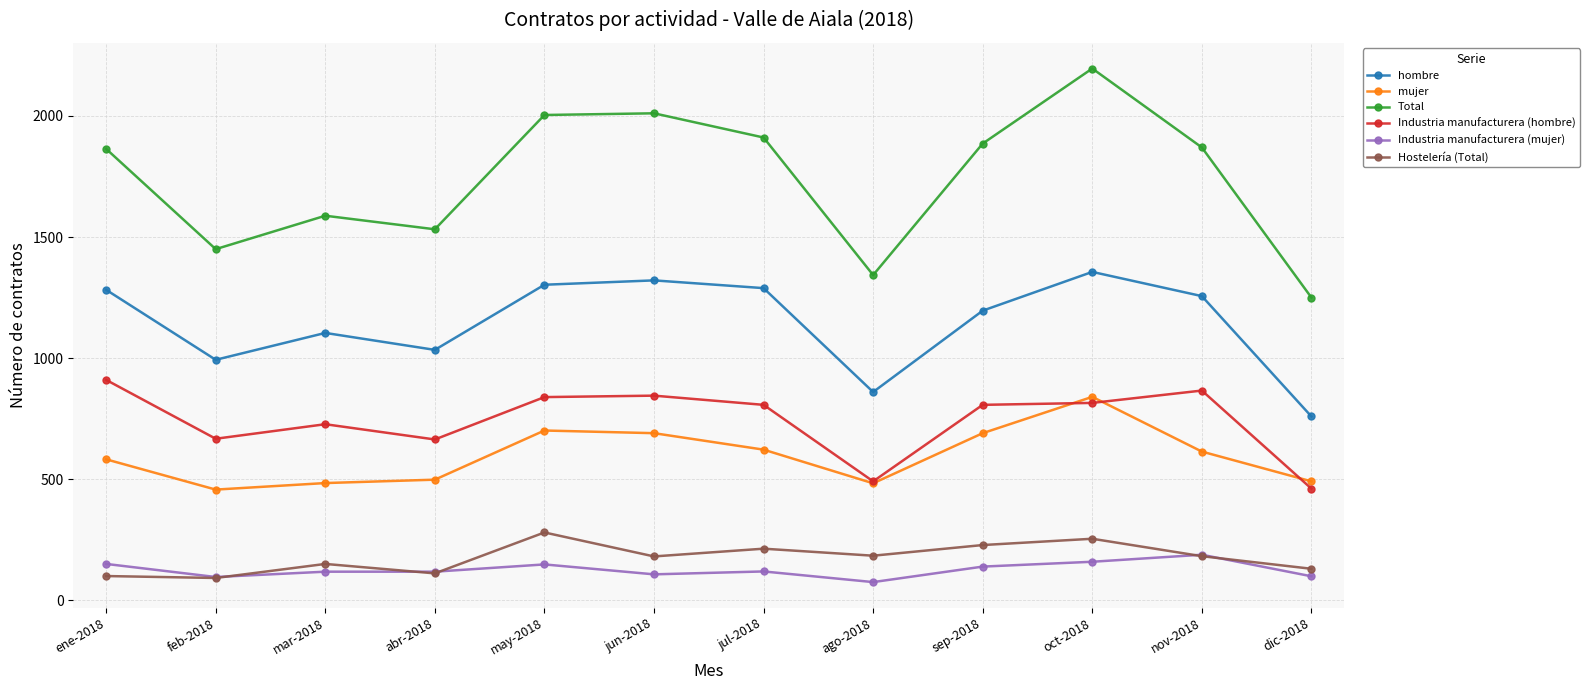

What is the label of the 8th point from the left?

ago-2018